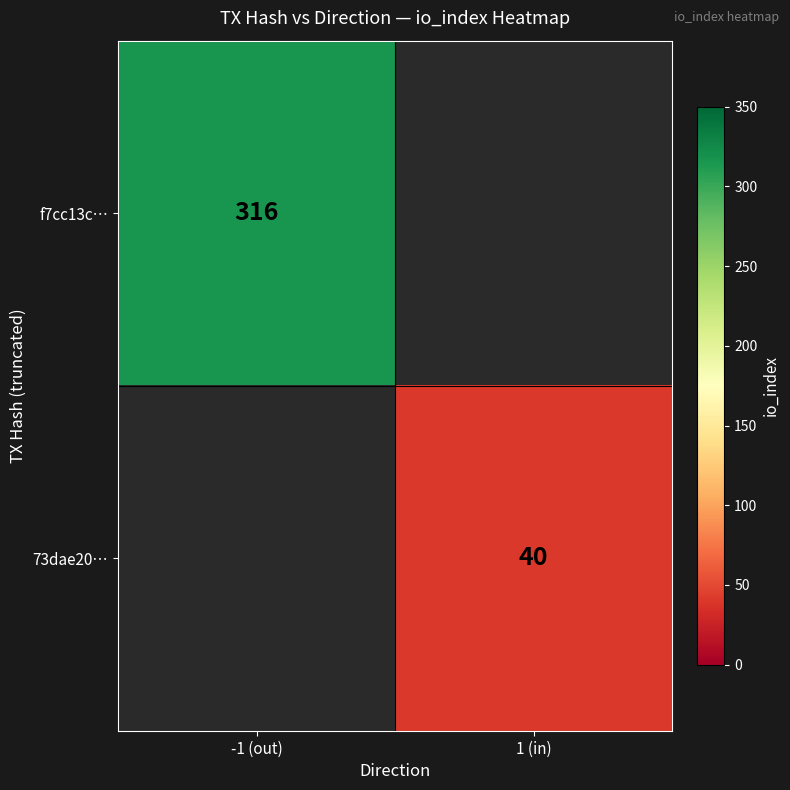

At how many categories does at least one series exceed 272?

1